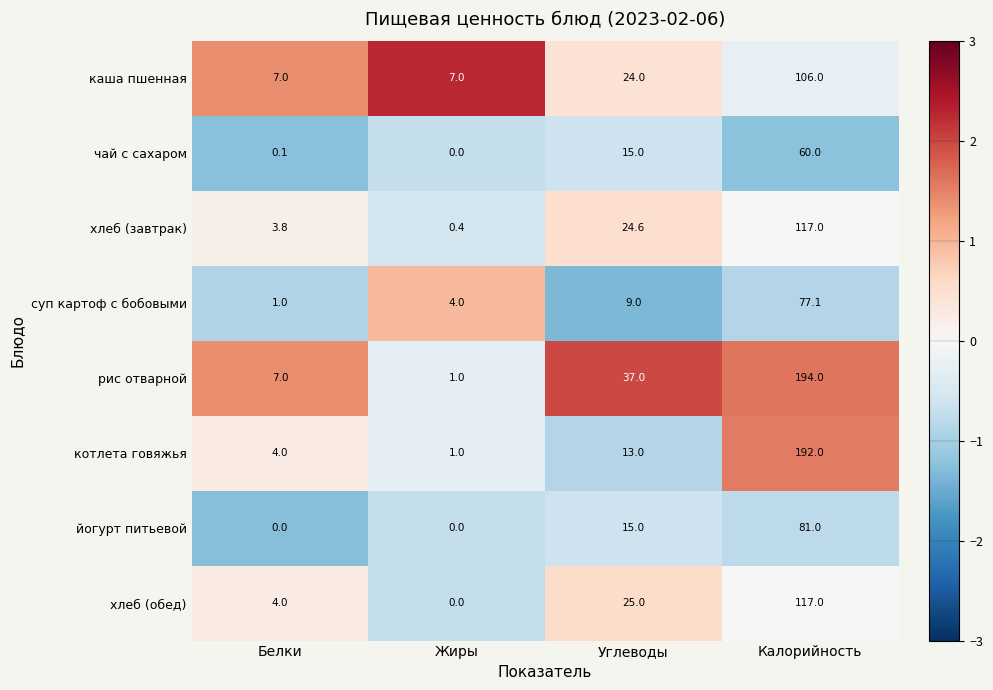

Count the йогурт питьевой values in the range 0 to 81.

4